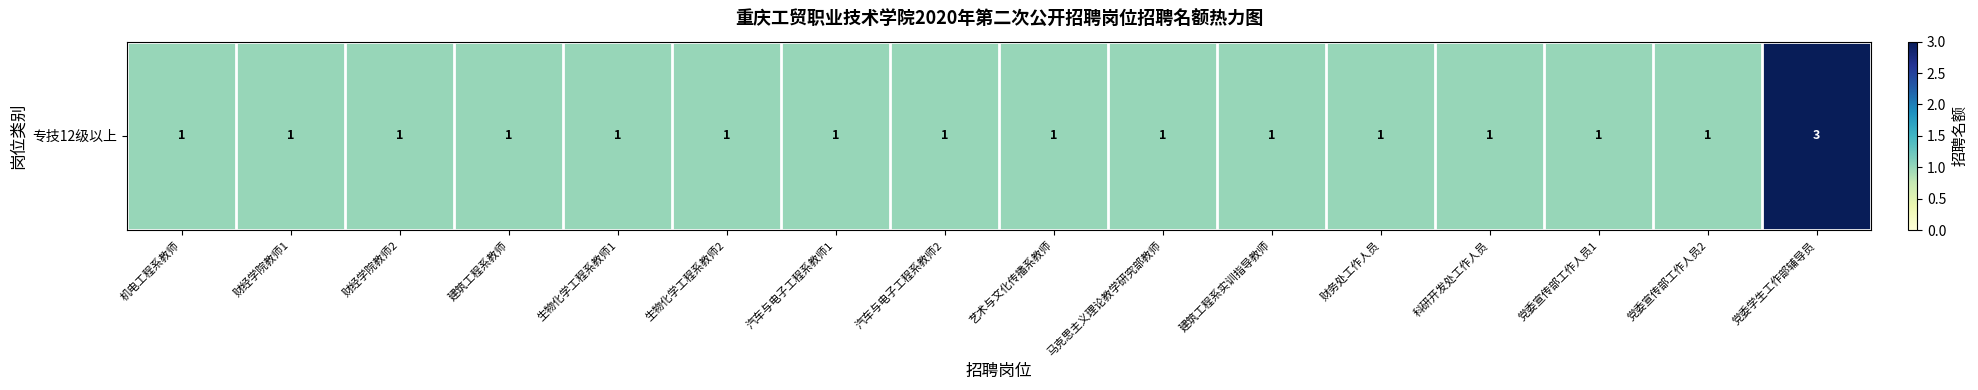

Which label corresponds to the smallest value in the chart?

机电工程系教师